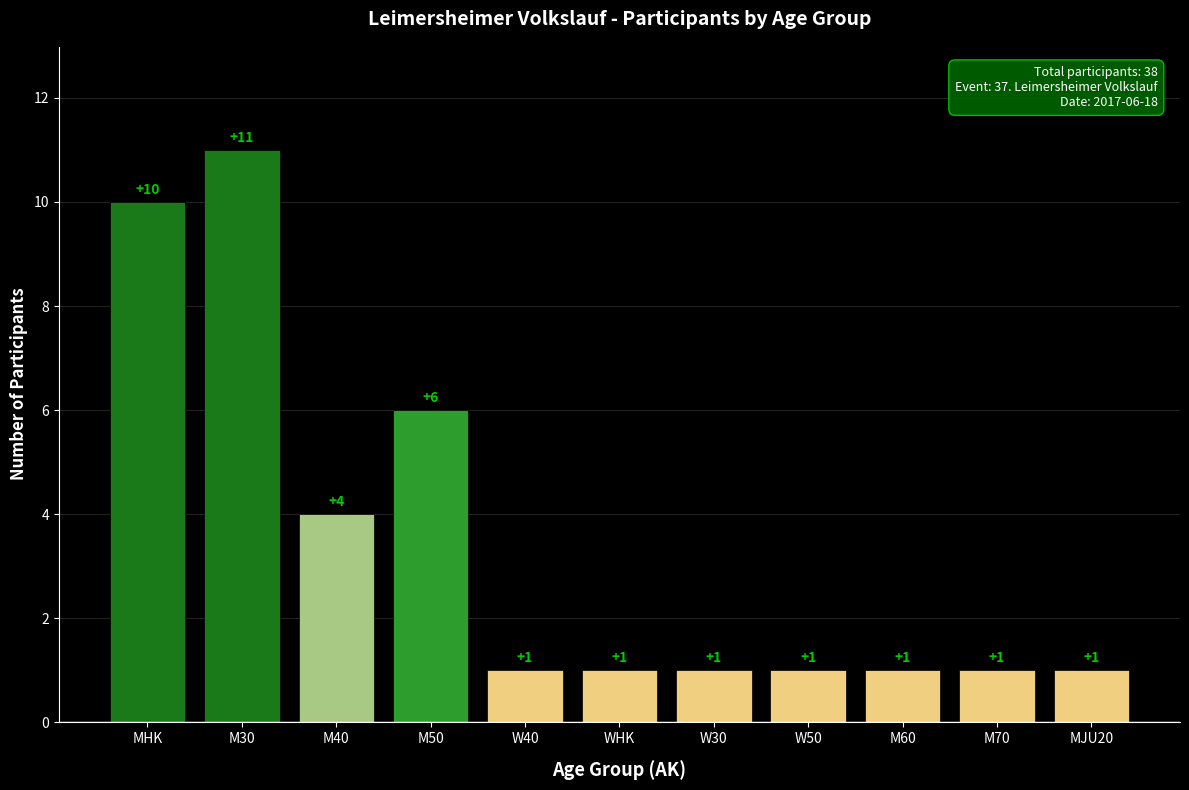

What is the smallest value displayed?

1